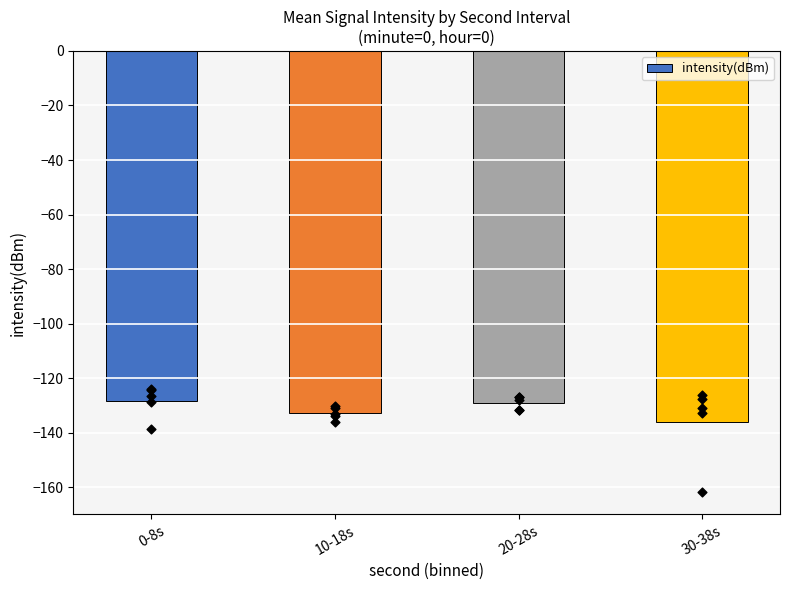

What is the change in value from 0-8s to 10-18s?

-4.5